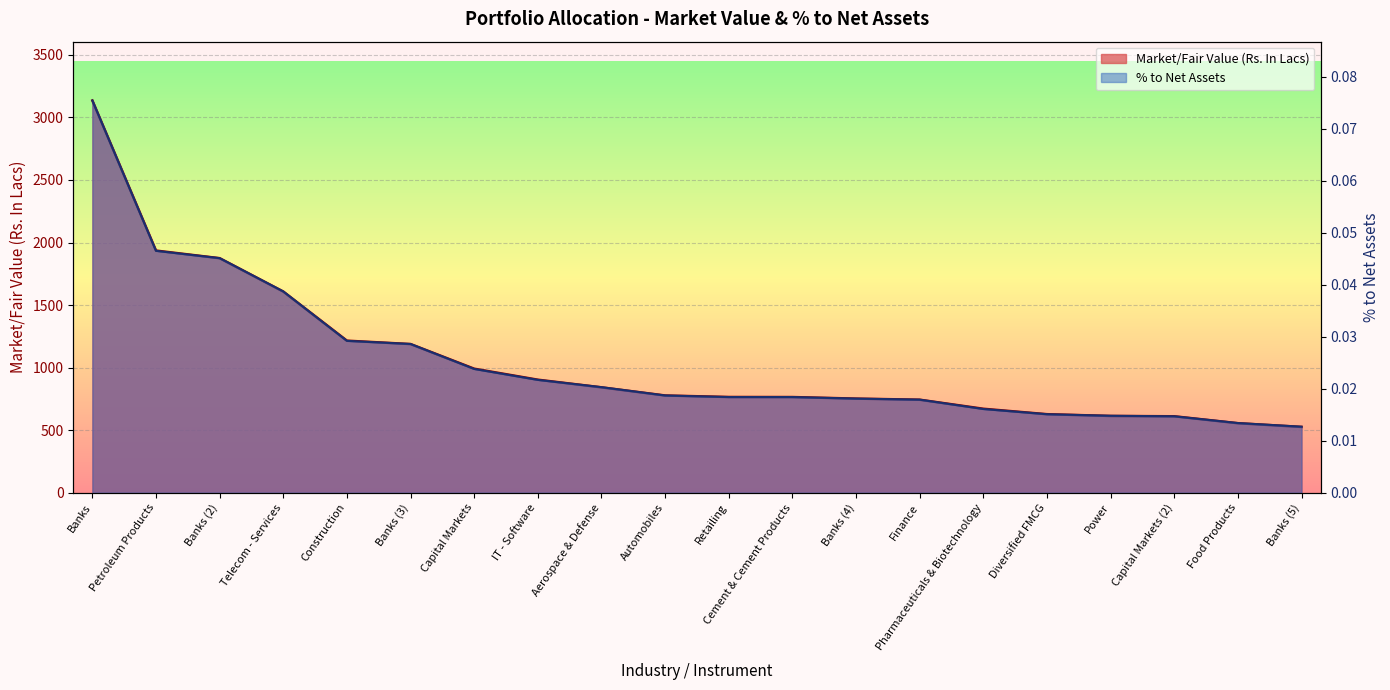

True or false: % to Net Assets and Market/Fair Value (Rs. In Lacs) cross at least once.

False